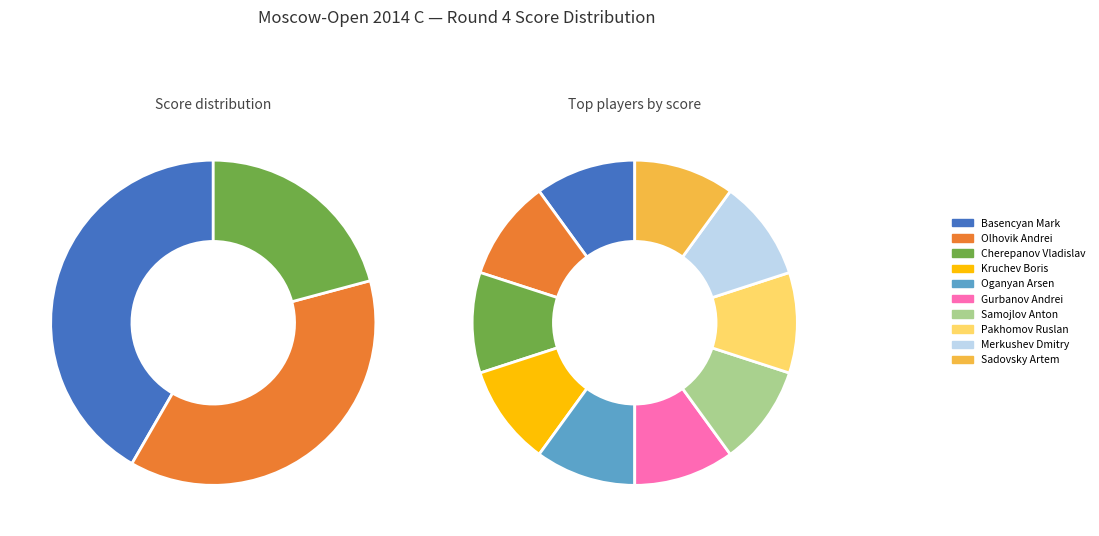

Is there any slice that represents more than half of the pie?

No